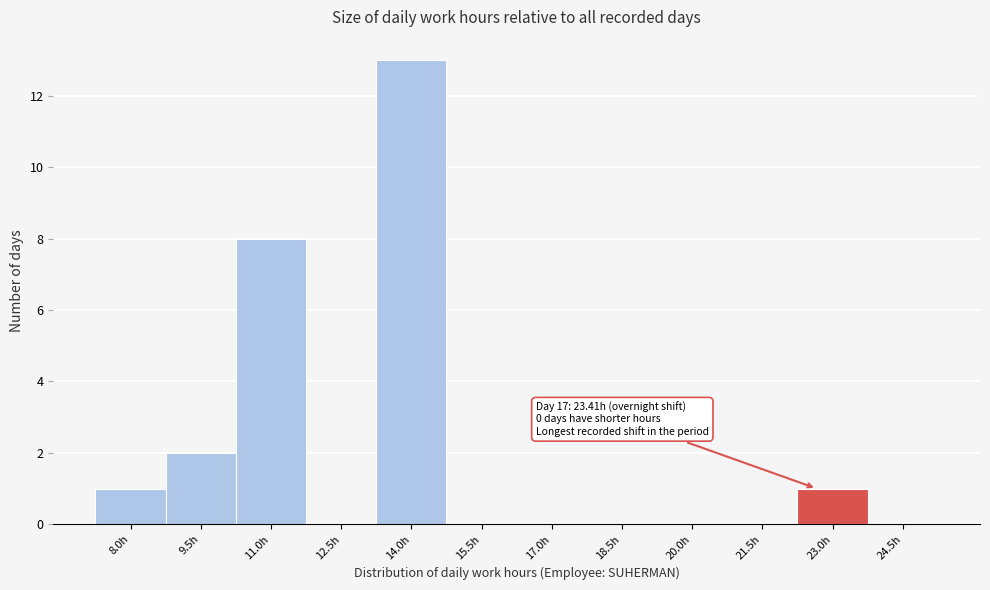

Reading left to right, what are all the values shown in this chart?

8.0h=1	9.5h=2	11.0h=8	12.5h=0	14.0h=13	15.5h=0	17.0h=0	18.5h=0	20.0h=0	21.5h=0	23.0h=1	24.5h=0